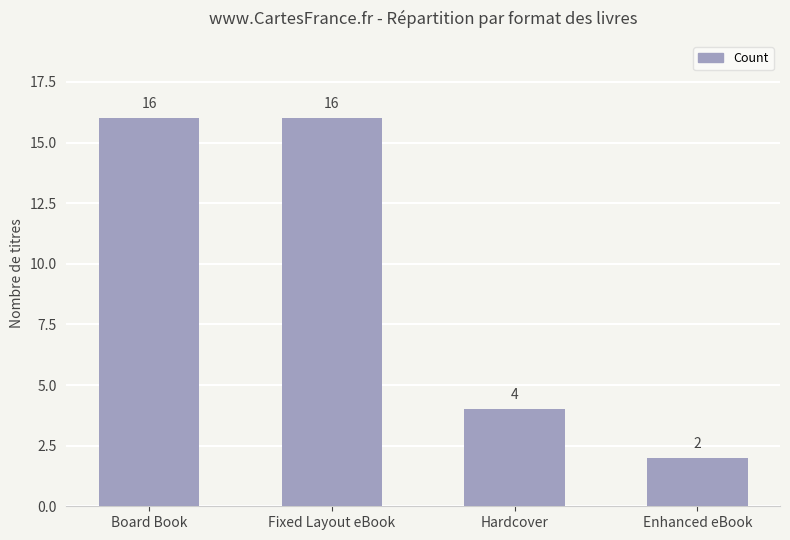

What is the label of the 1st bar from the right?

Enhanced eBook